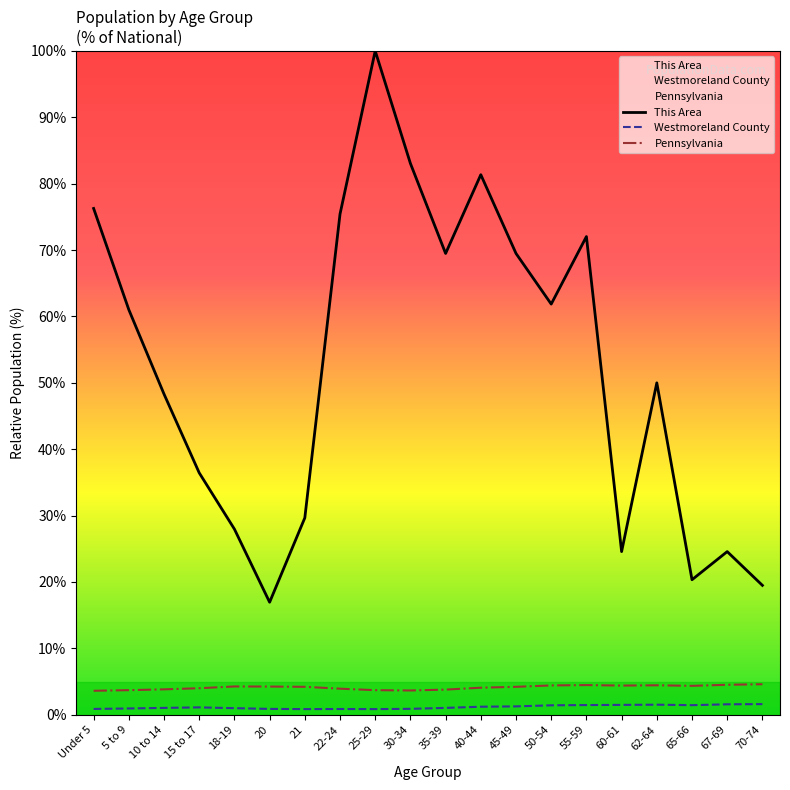

Which category has the highest value in the Pennsylvania series?

70-74